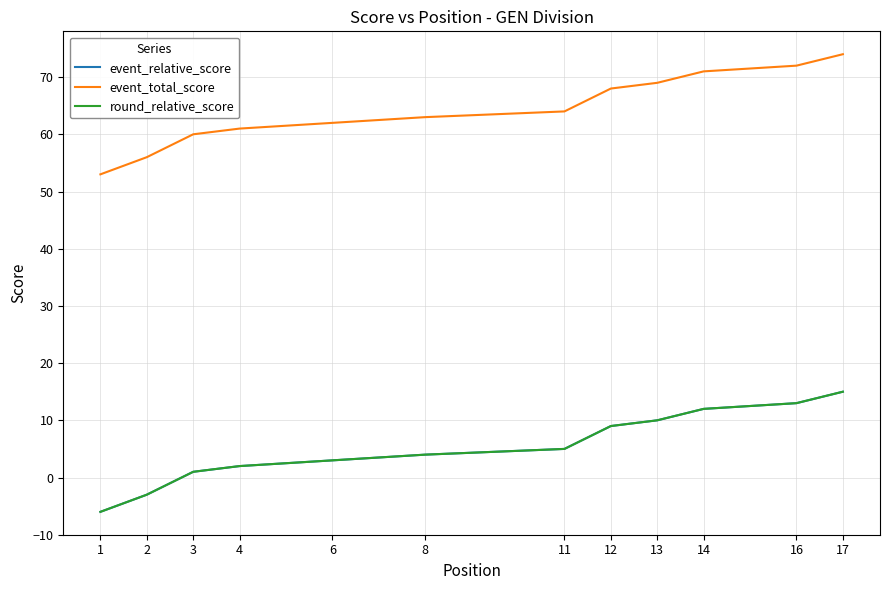

Rank the series by their maximum value, from highest to lowest.

event_total_score, event_relative_score, round_relative_score